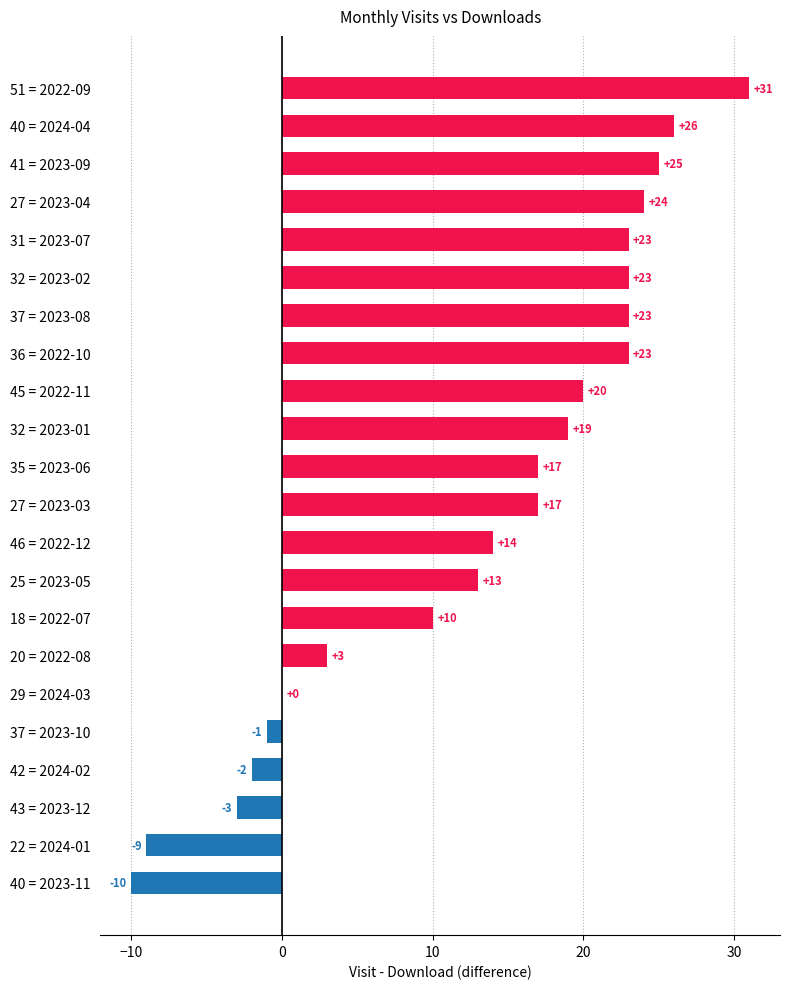

At which label is the value closest to 10?

18 = 2022-07